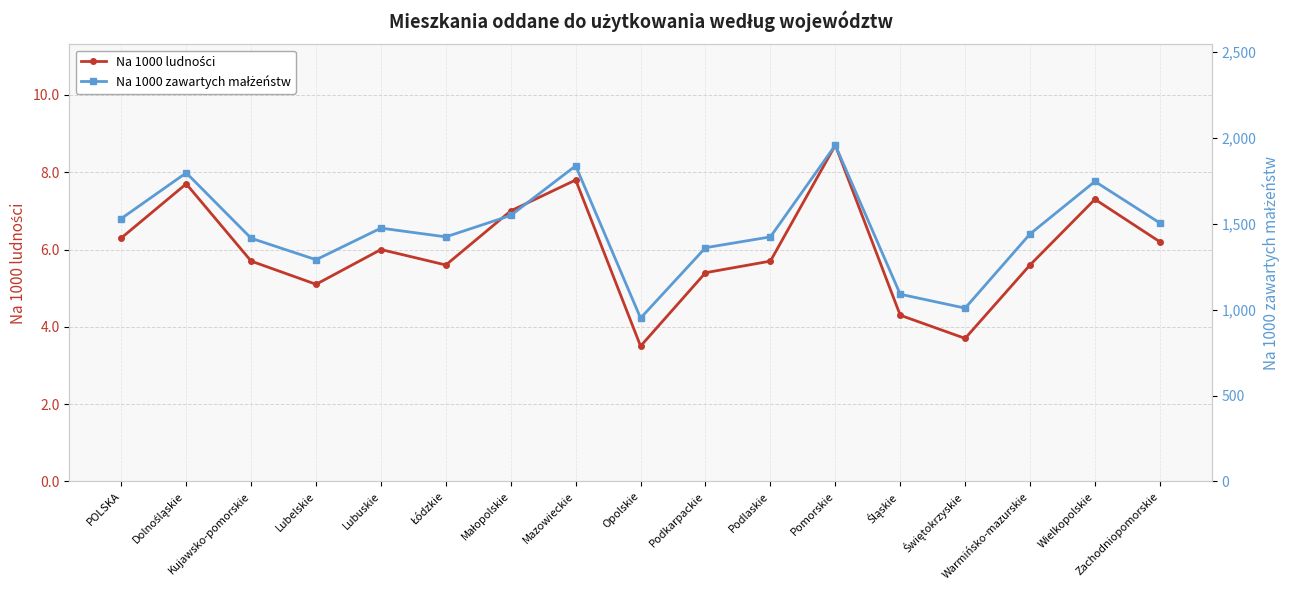

Rank the series by their maximum value, from lowest to highest.

Na 1000 ludności, Na 1000 zawartych małżeństw